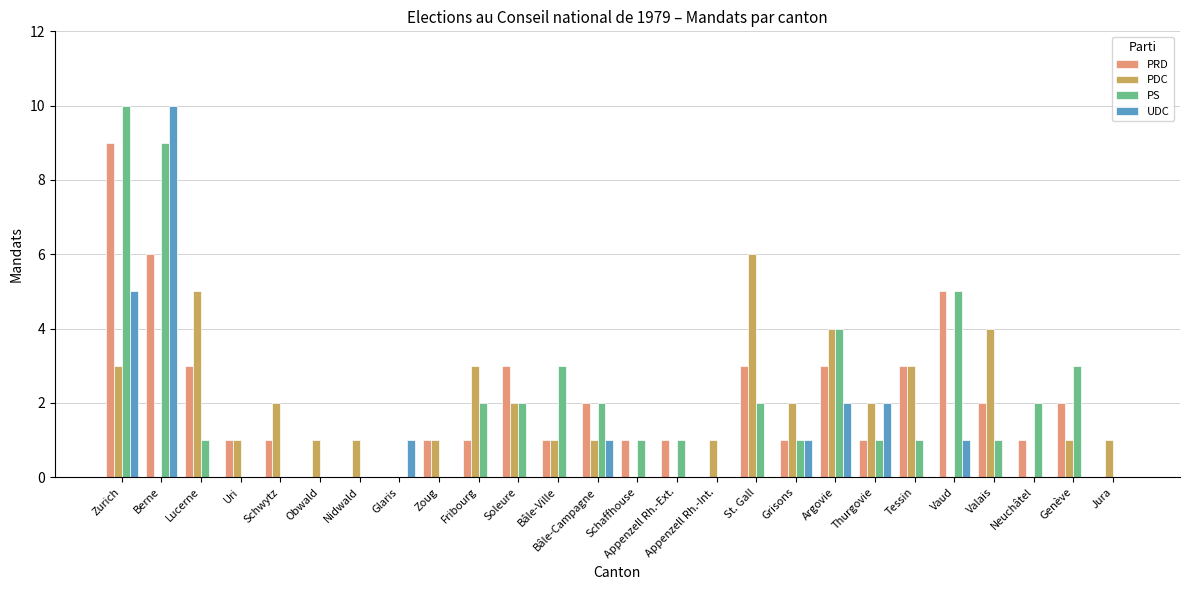

Where does the PRD series first go above 1?

Zurich